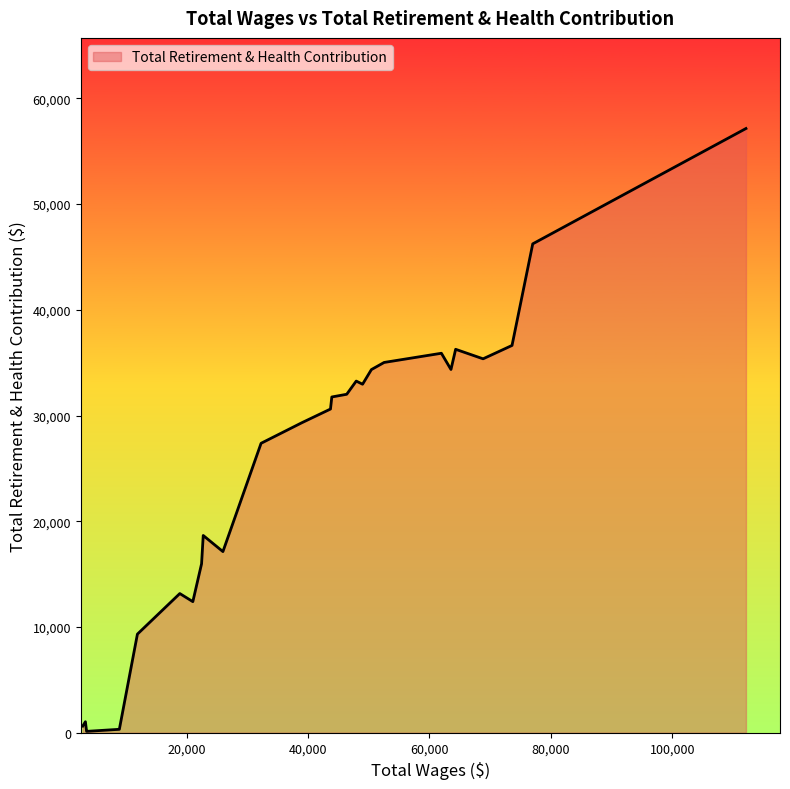

How many lines are shown in the chart?

1